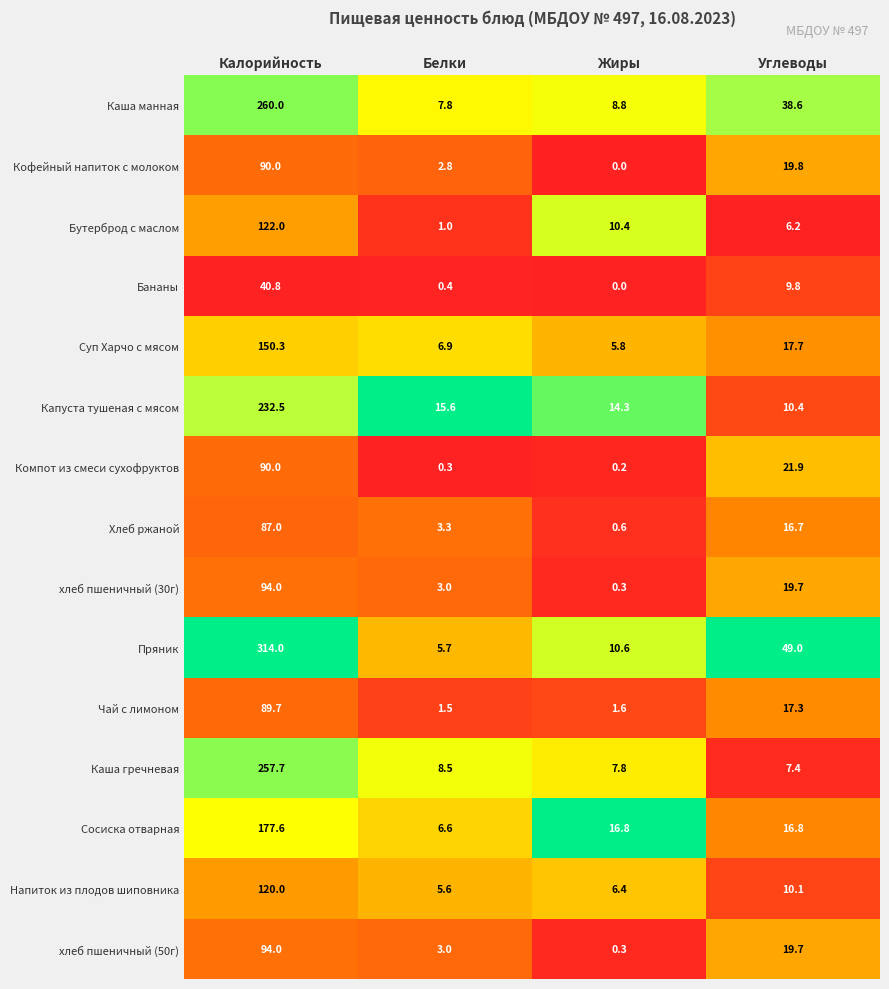

Which series has the widest spread of values?

Пряник